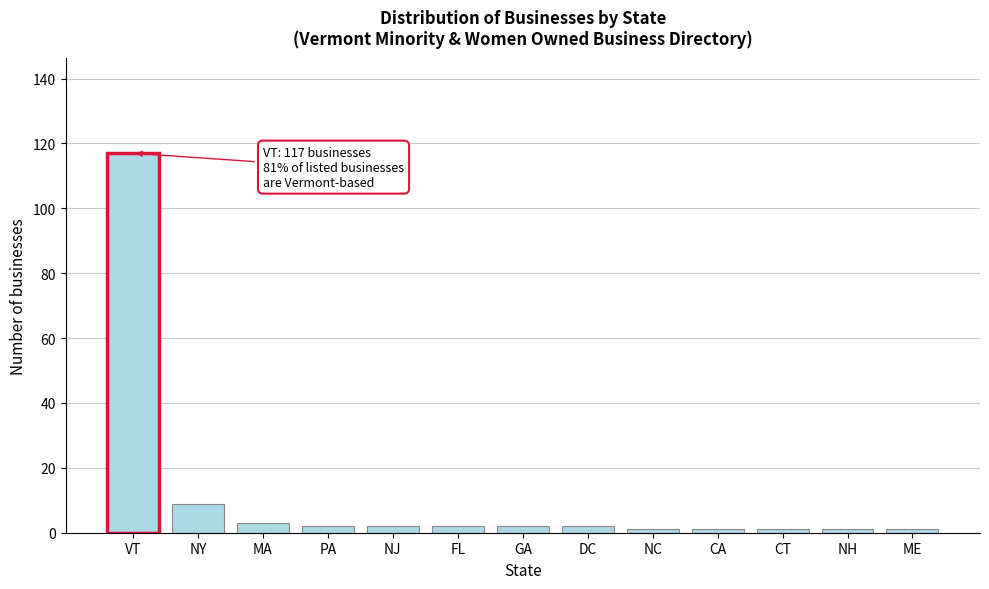

Reading left to right, extract all data points from this chart.

117	9	3	2	2	2	2	2	1	1	1	1	1